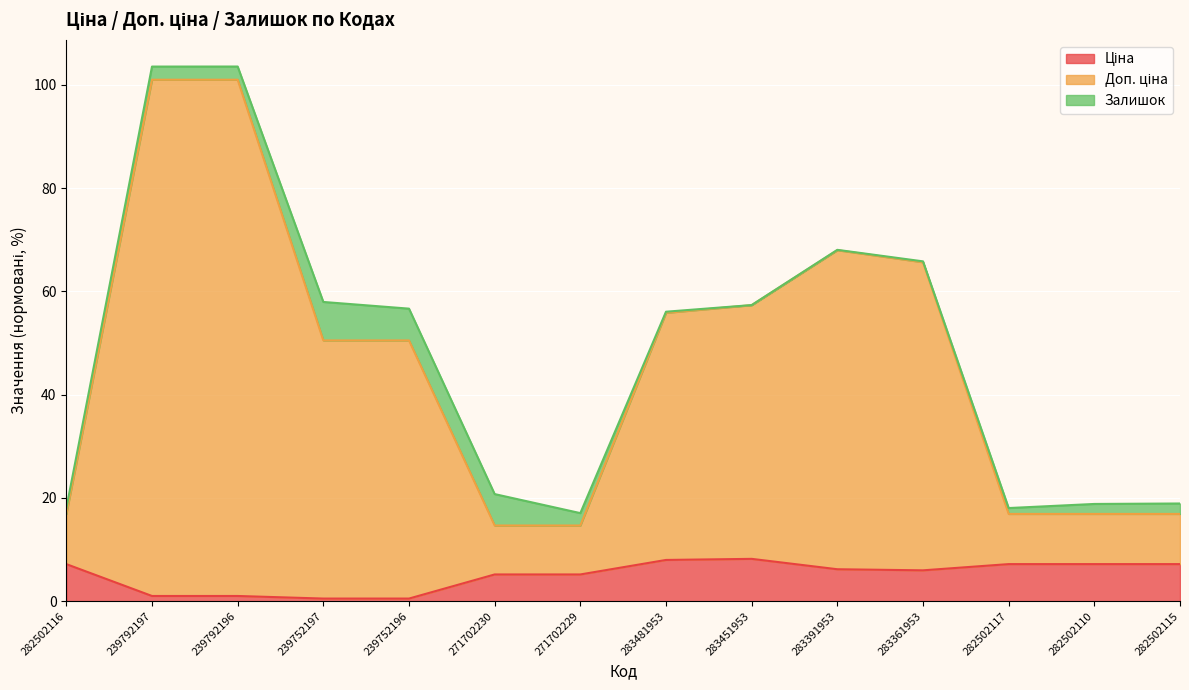

Which category has the lowest value across all series?

239752197